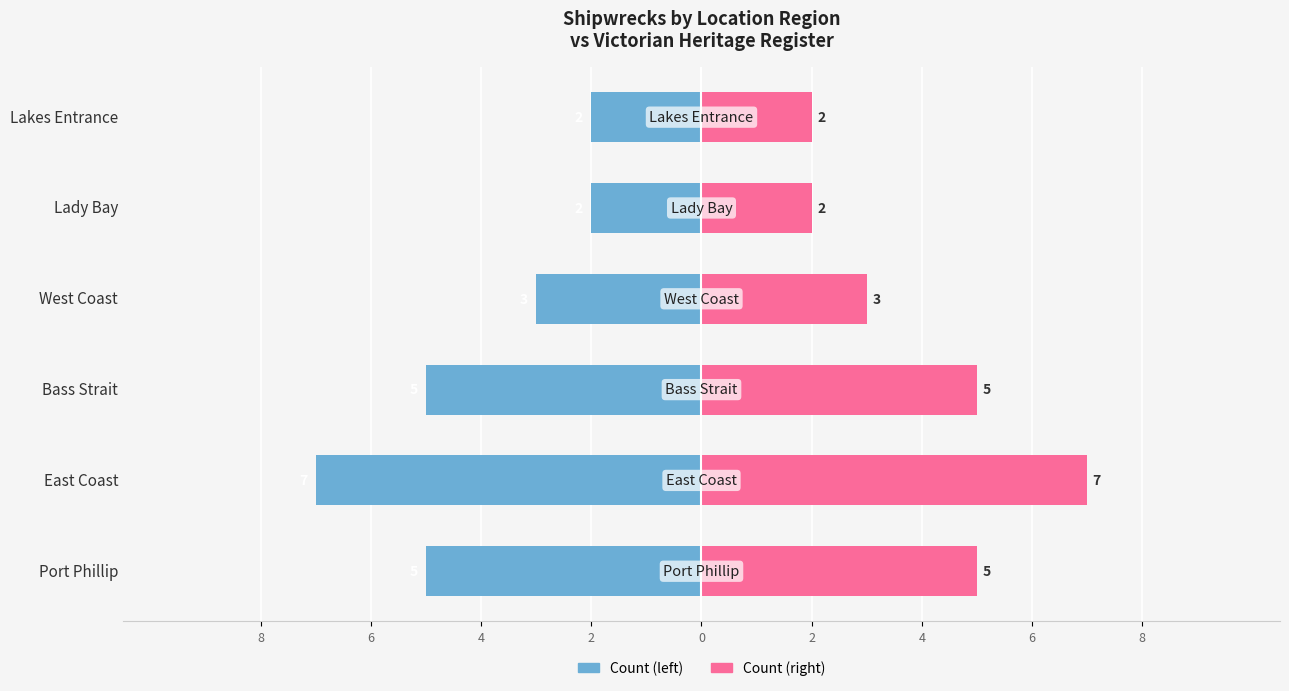

Is it true that Count (left) equals -1 at Lady Bay?

False